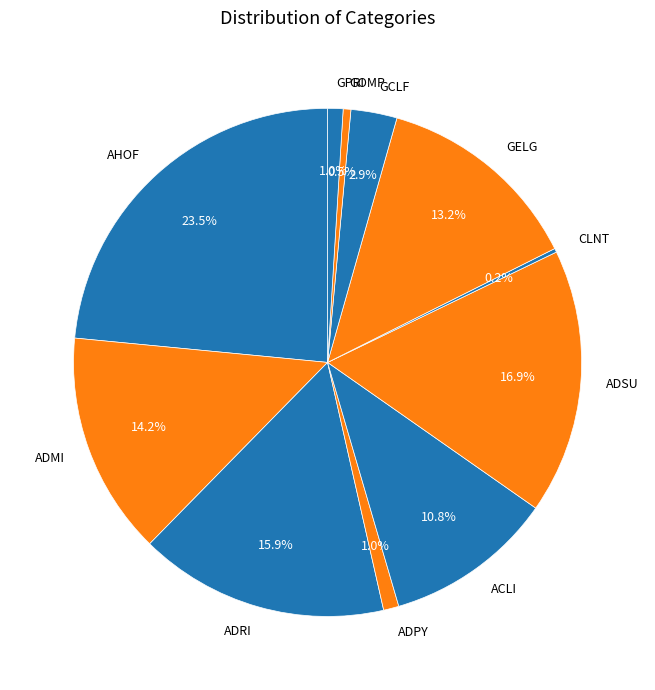

Does ADPY represent more than half of the total?

No